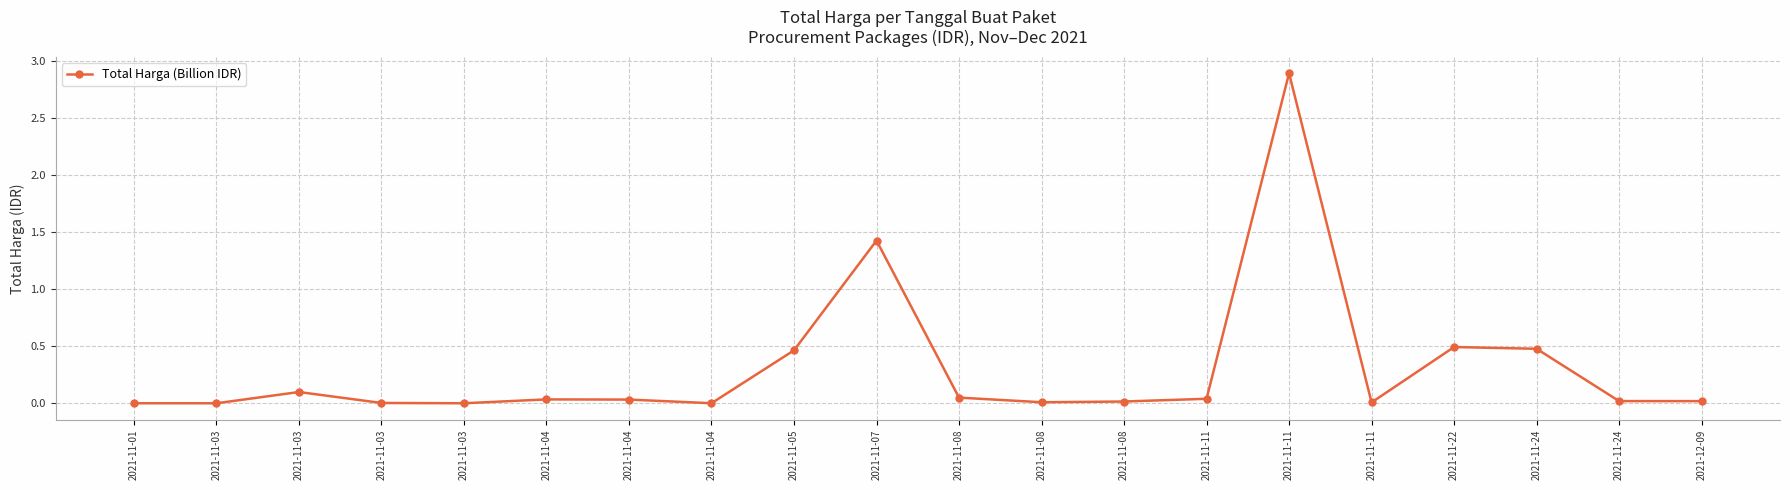

Which label corresponds to the largest value in the chart?

2021-11-11